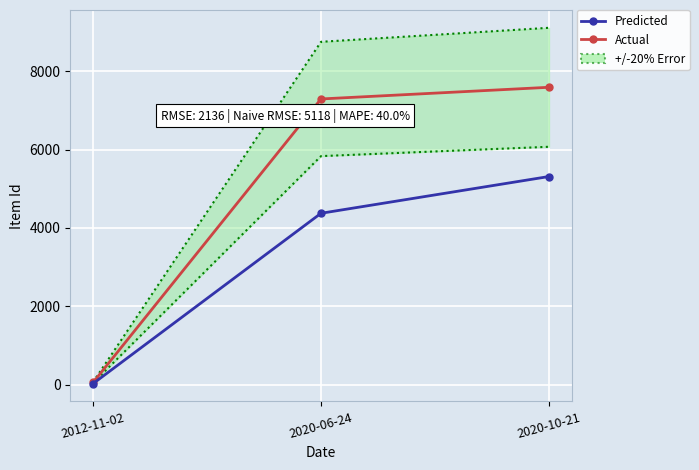

What is the label of the 1st point from the left?

2012-11-02